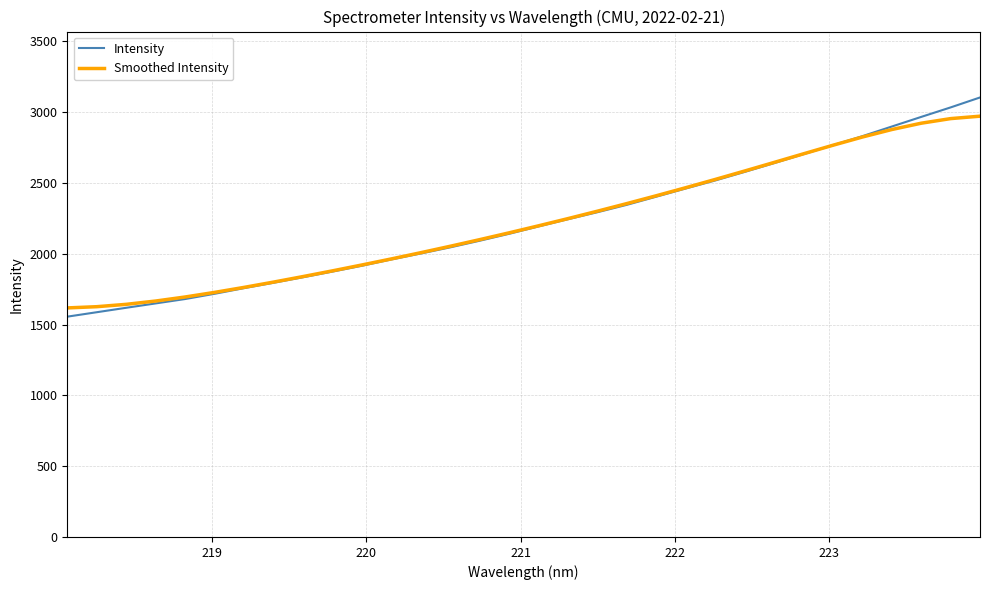

Which series has the largest range (max minus min)?

Intensity